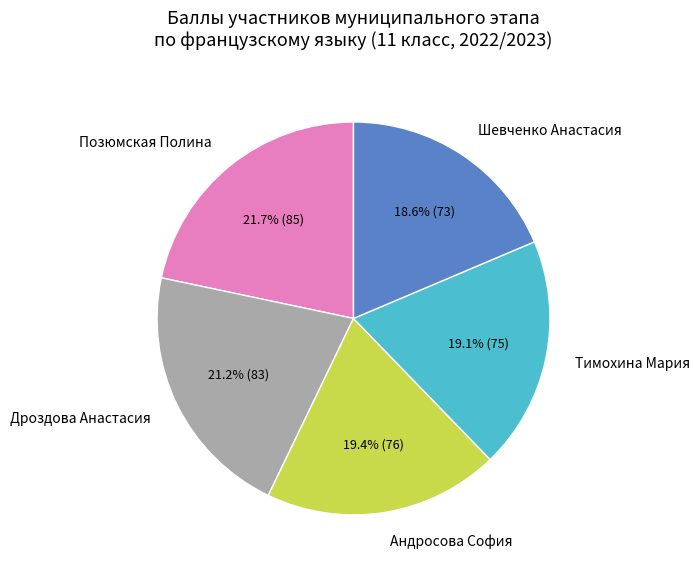

Is there any slice that represents more than half of the pie?

No